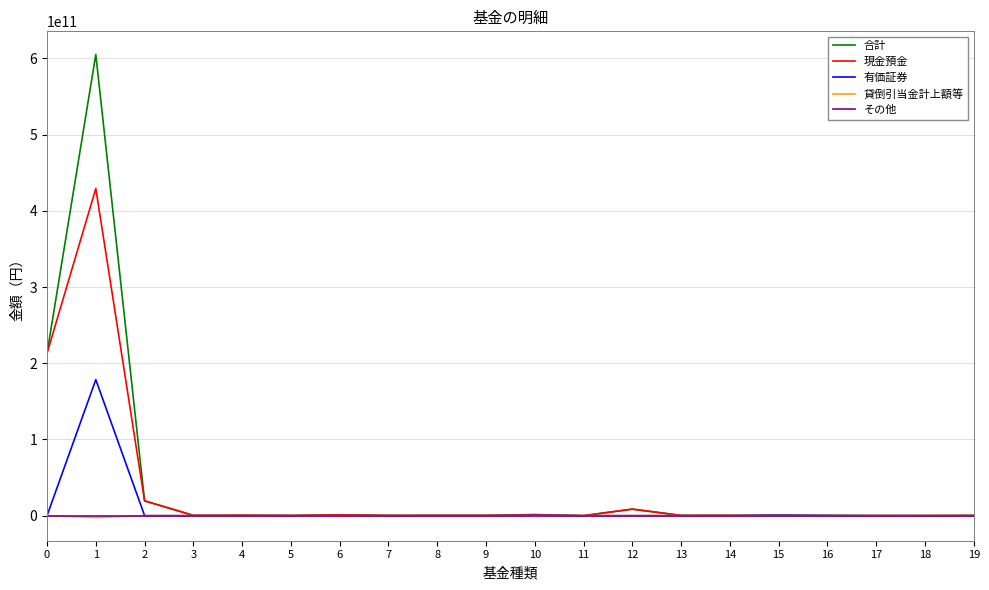

At how many categories does at least one series exceed 491037935125?

1